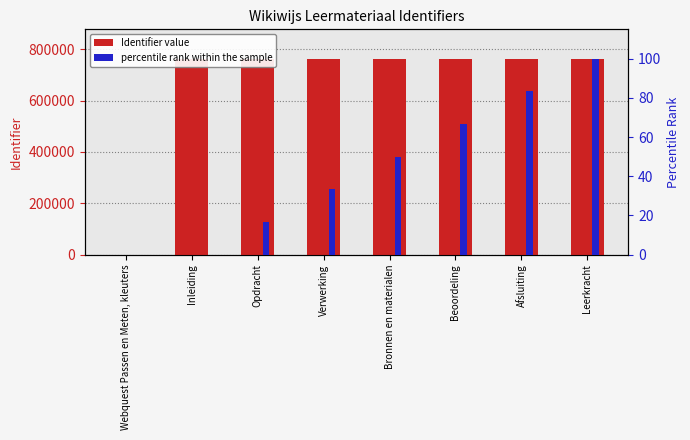

What is the sum of all percentile rank within the sample values?

350.0